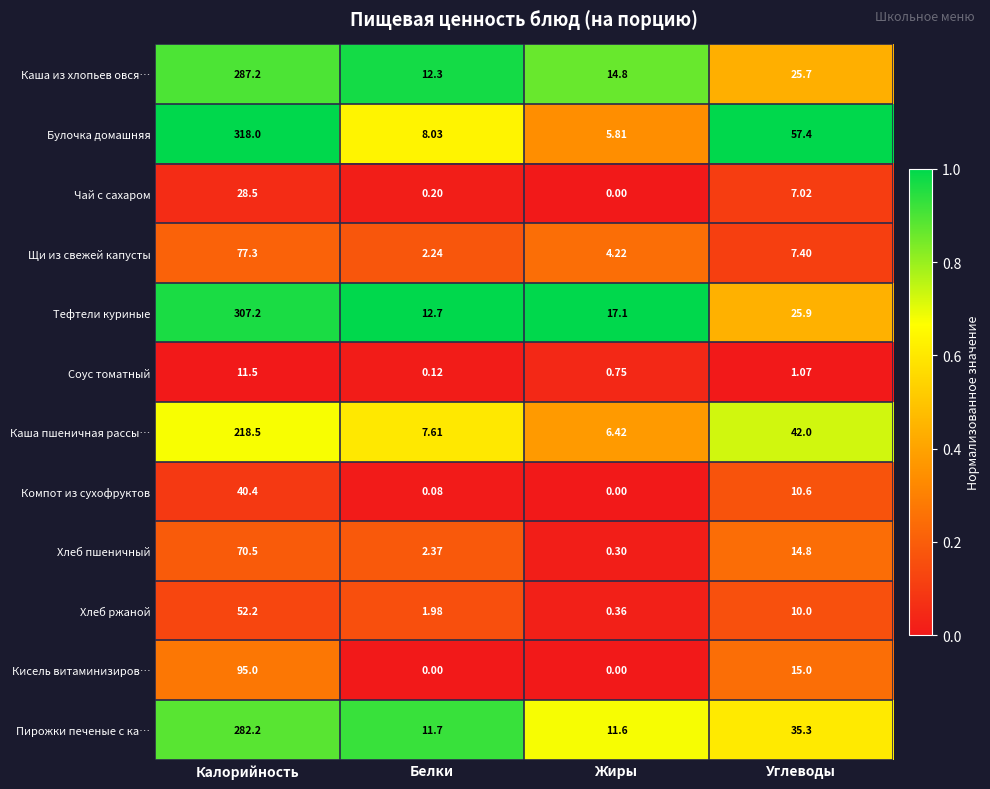

Rank the categories by Каша пшеничная рассы… value from highest to lowest.

Калорийность, Углеводы, Белки, Жиры